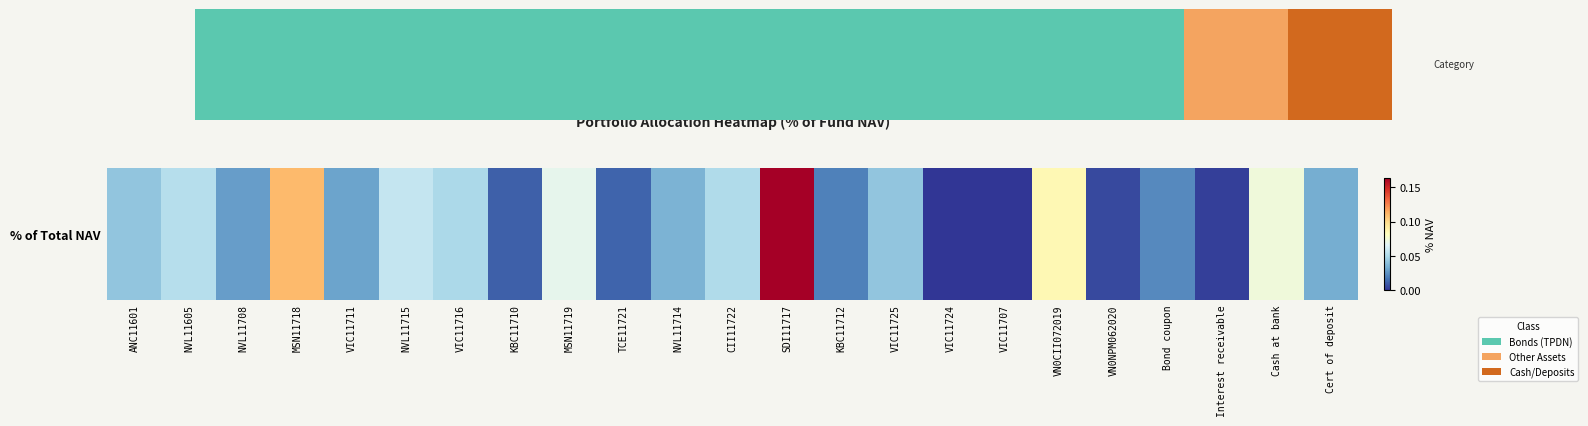

True or false: the data shows 0.1 at CII11722.

True